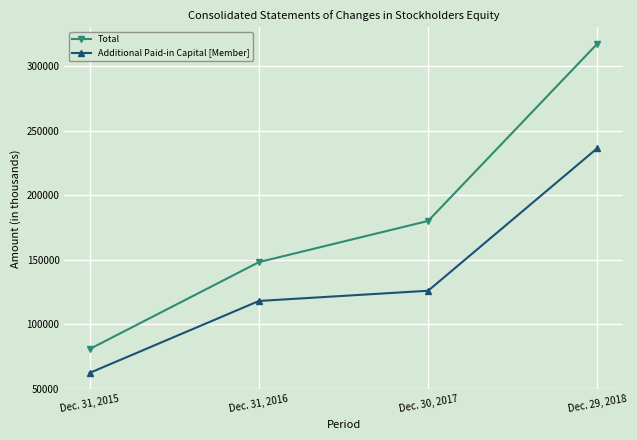

Which series has the largest total across all categories?

Total